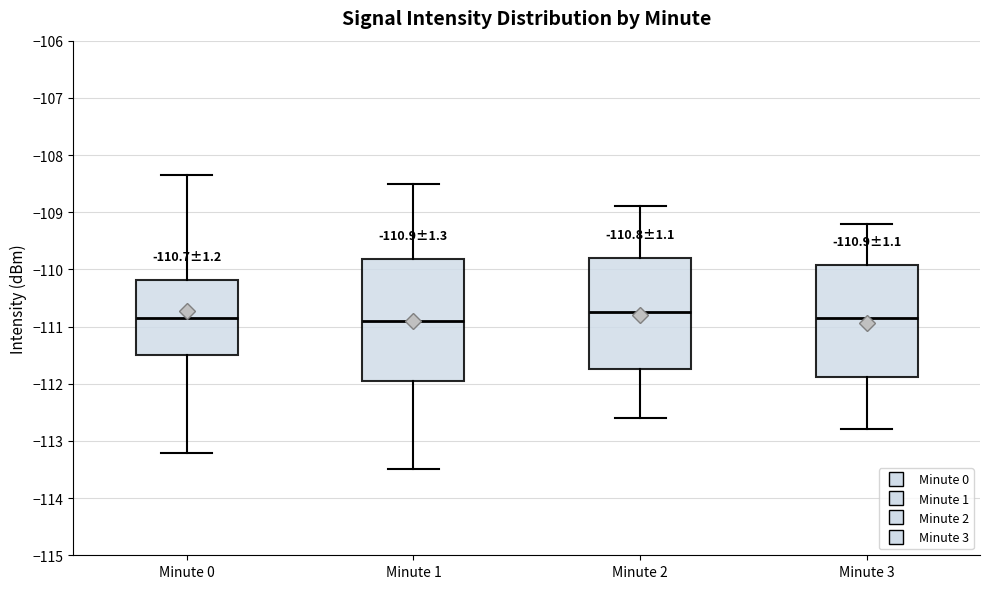

Which box is the tallest, from its lower edge to its upper edge?

Minute 1